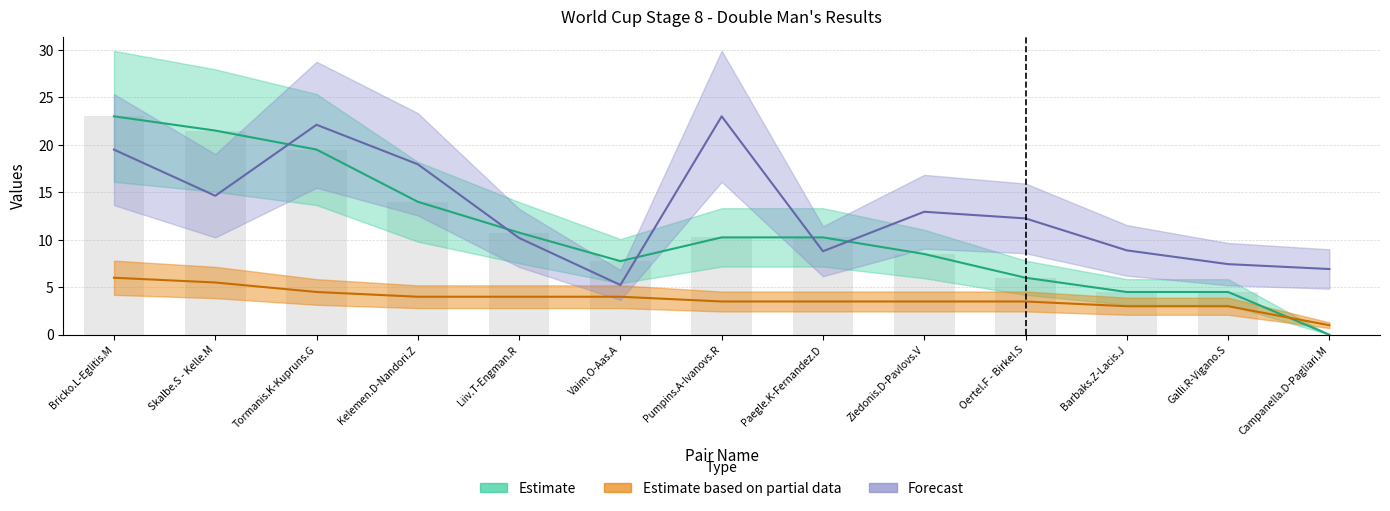

Is the value of SB (Estimate) at Campanella.D-Pagliari.M greater than the value of RC (Forecast) at Paegle.K-Fernandez.D?

No